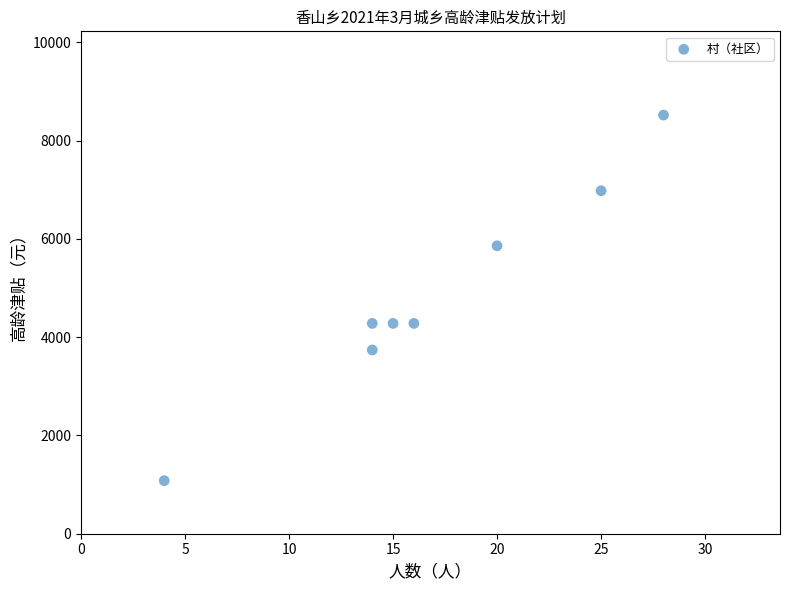

What is the average Y value?

4878